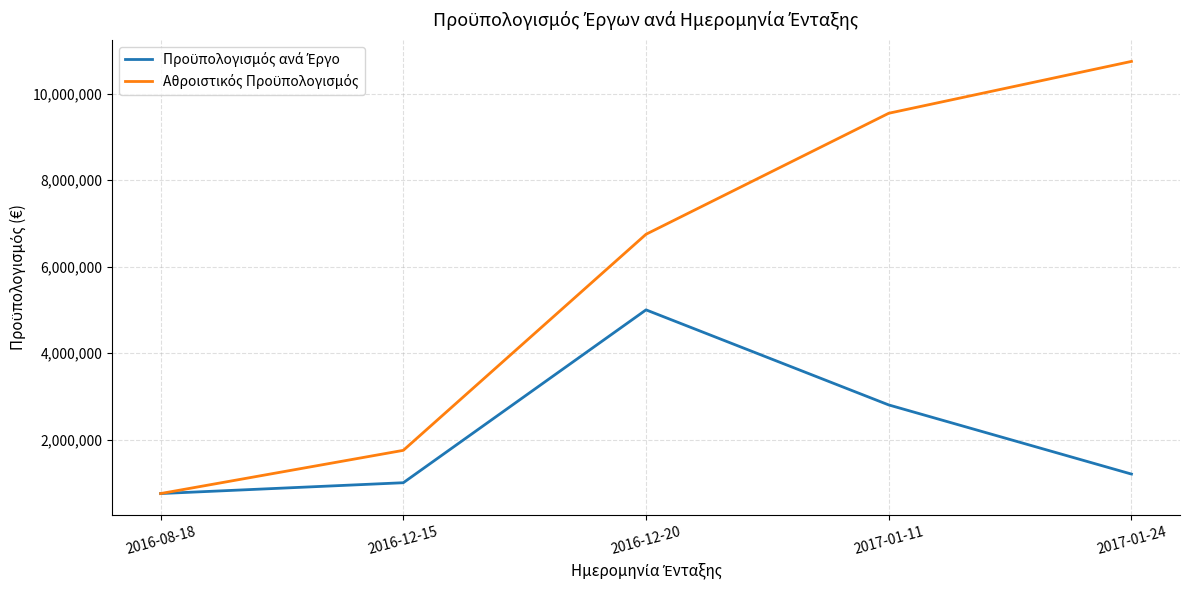

What is the spread (max minus min) of values at 2016-12-15?

749400